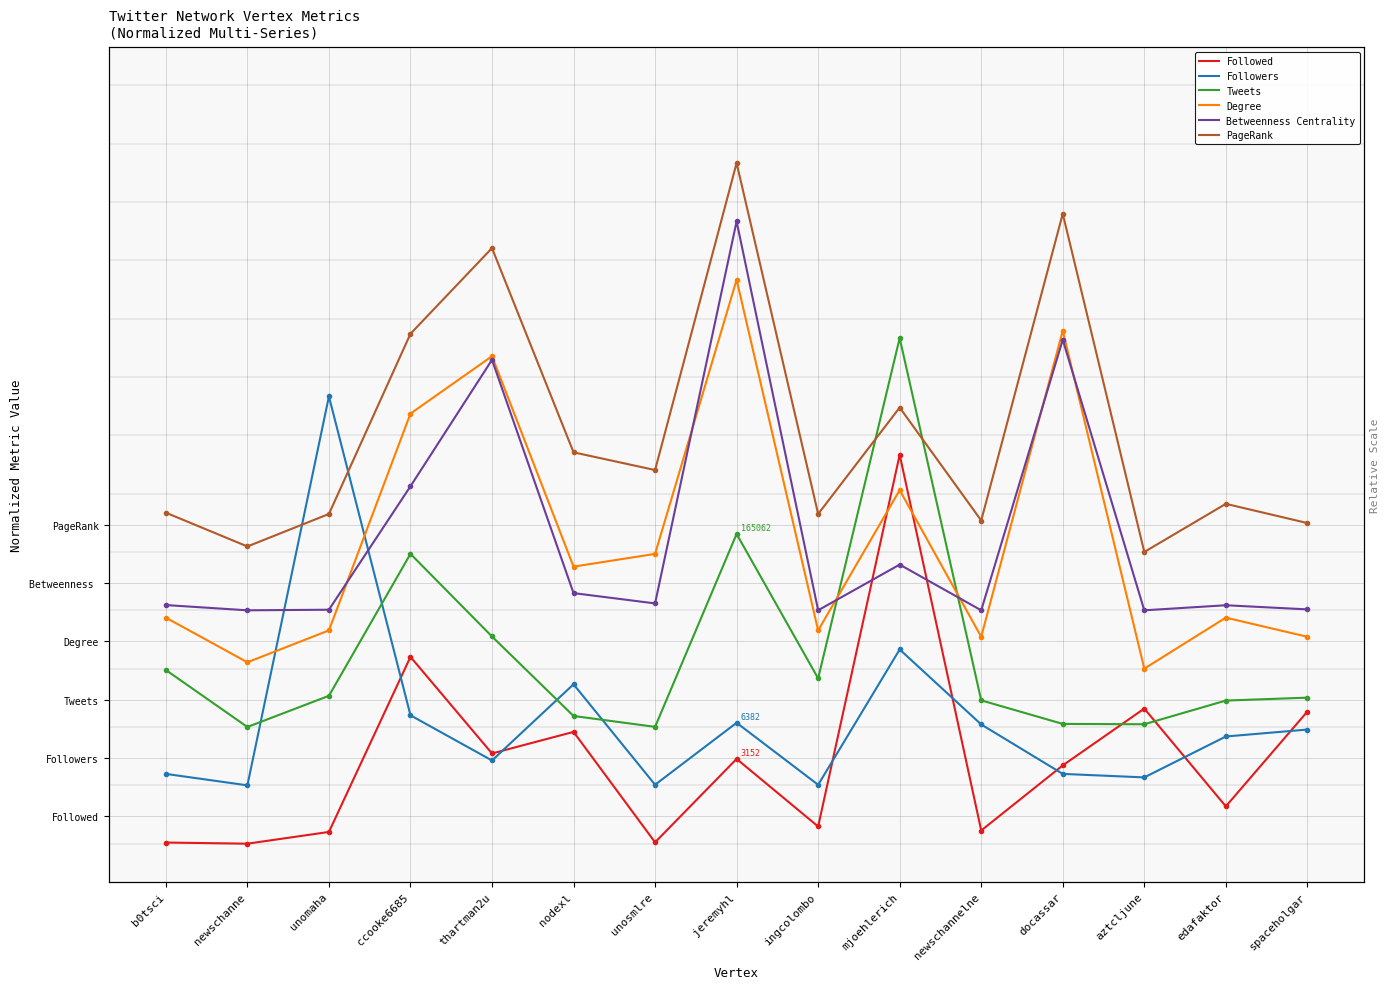

Between nodexl and b0tsci, which is larger?

nodexl